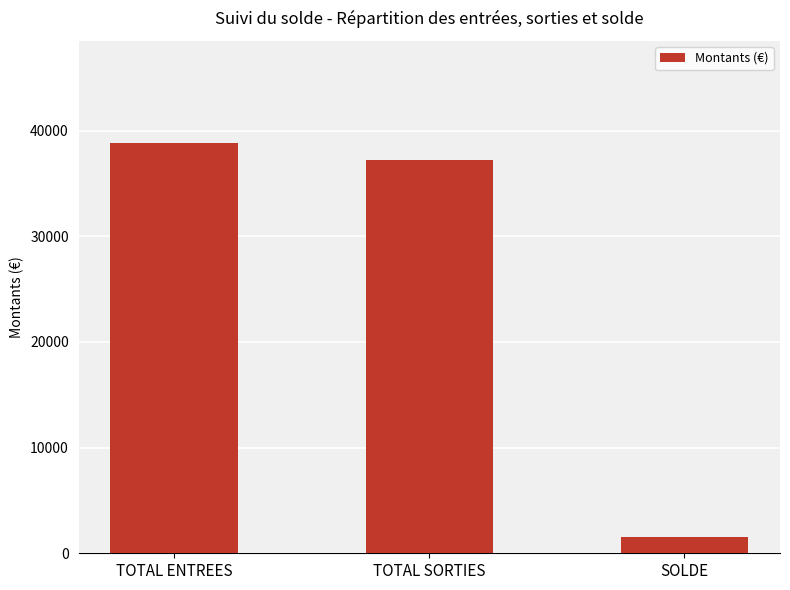

What is the difference between the values at SOLDE and TOTAL SORTIES?

35702.2